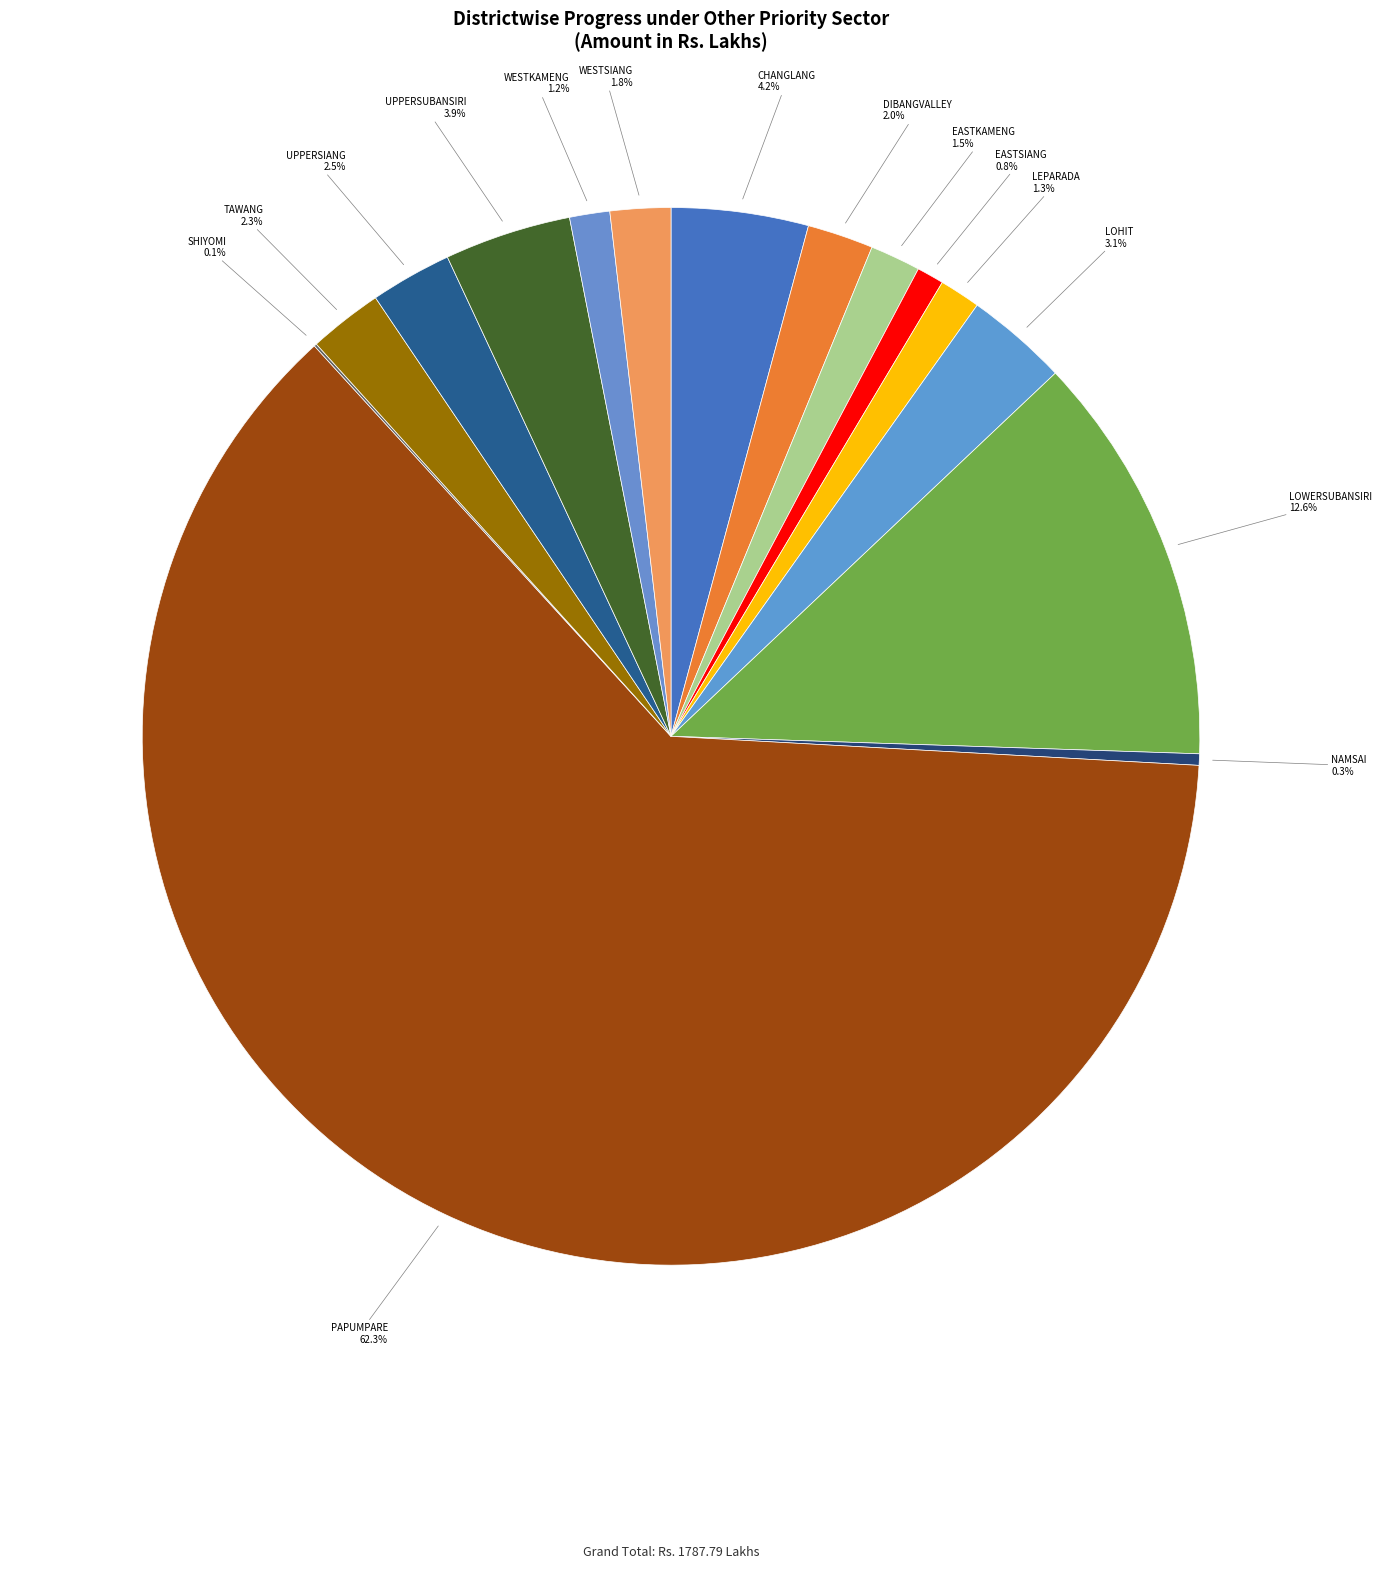

Which slice is the largest?

PAPUMPARE